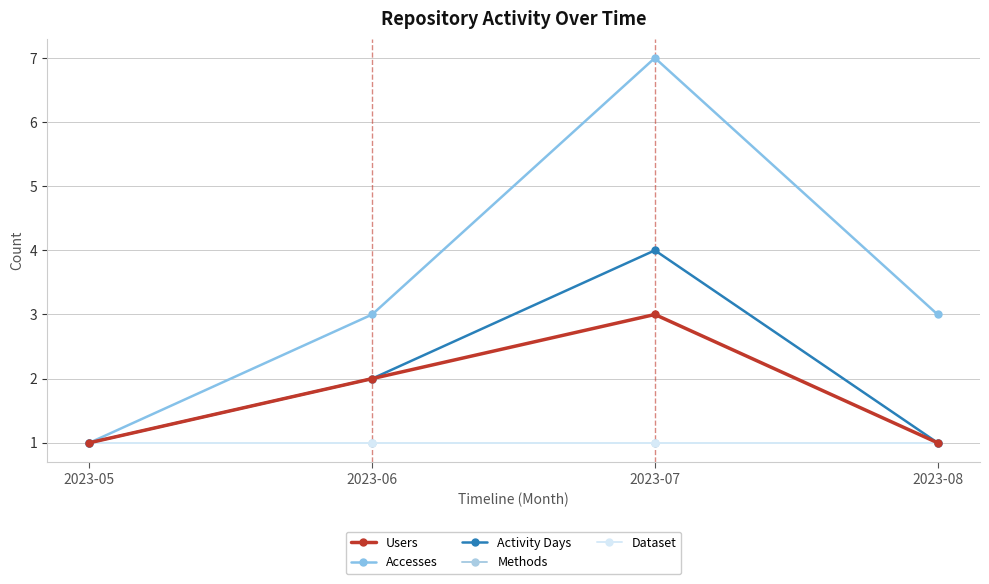

How many lines are shown in the chart?

5